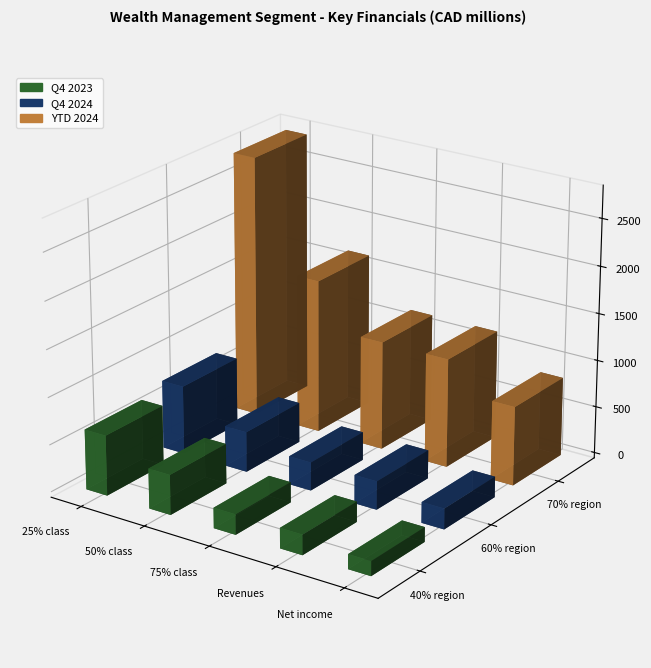

Which series has the widest spread of values?

YTD 2024